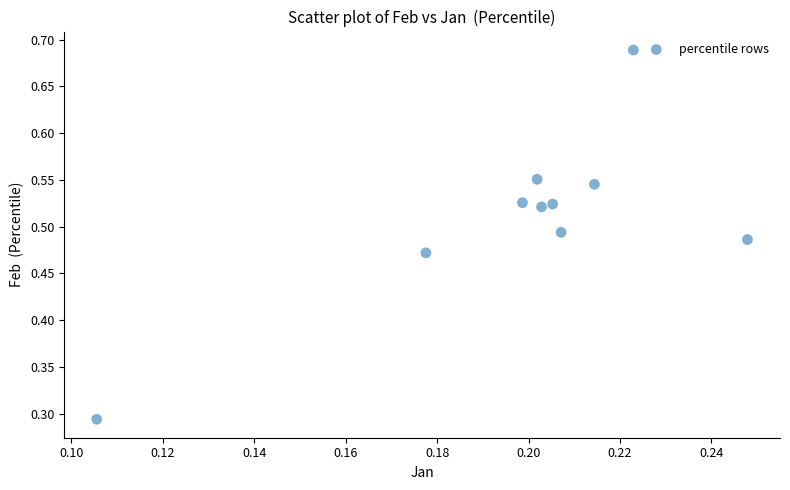

What is the range of Y values (max minus min)?

0.4